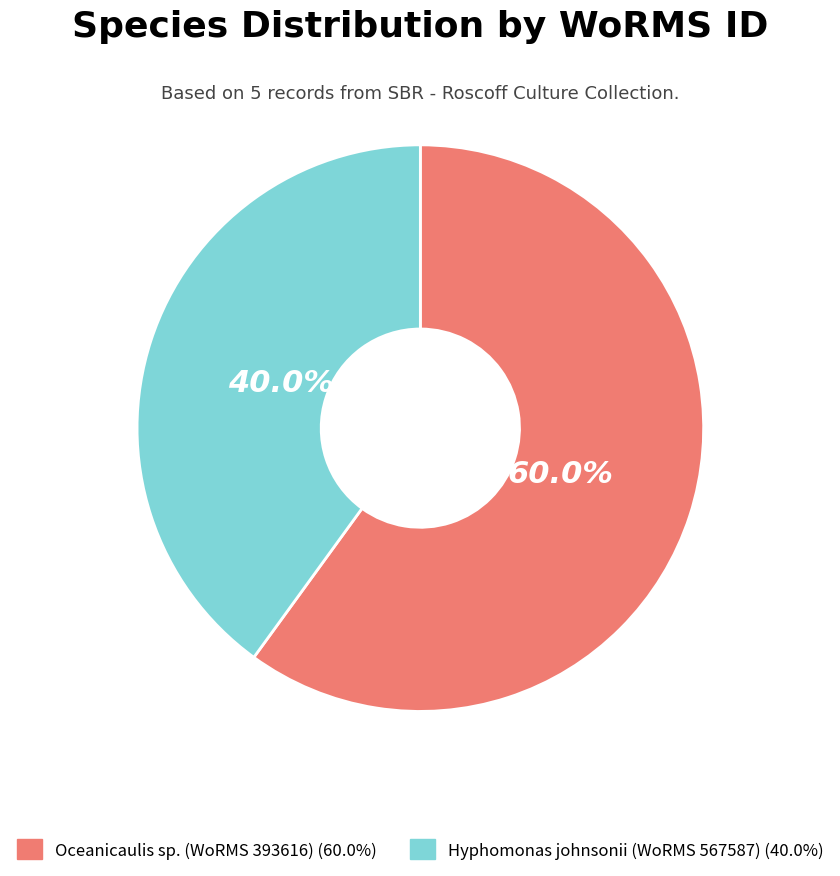

Does any single category account for the majority?

Yes